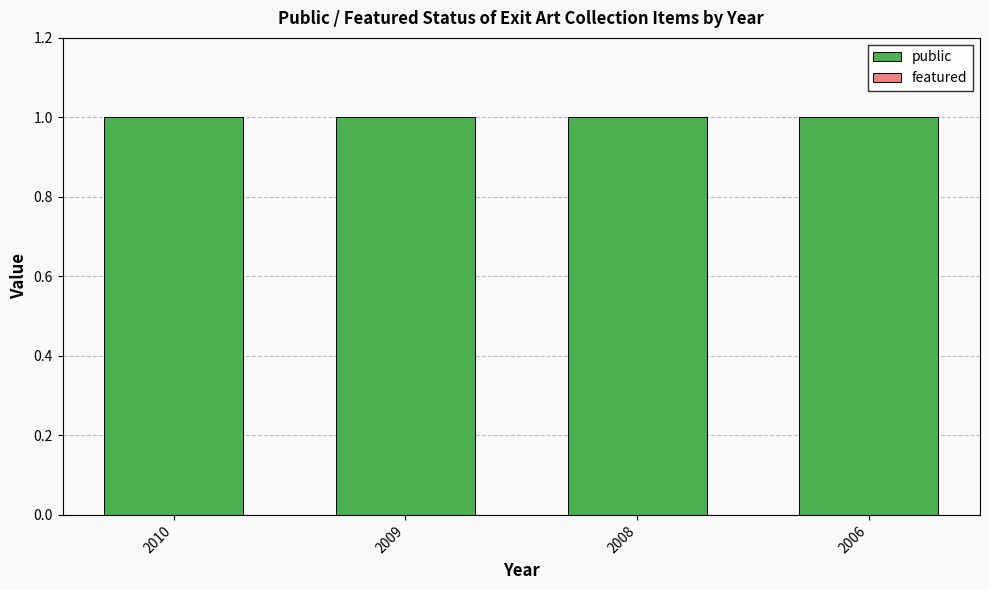

Reading left to right, transcribe all the data shown in this chart.

public: 2010=1	2009=1	2008=1	2006=1
featured: 2010=0	2009=0	2008=0	2006=0